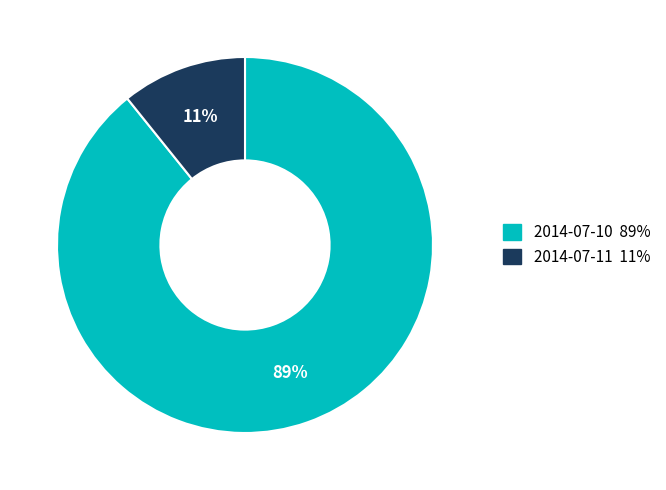

Which slice represents more than half of the pie?

2014-07-10